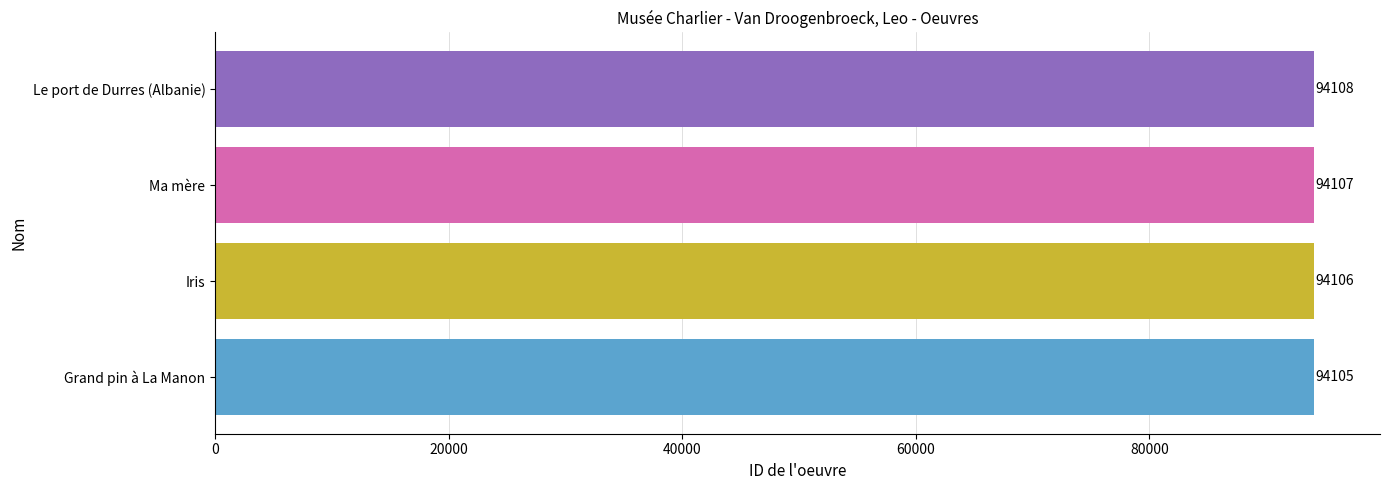

Does the chart contain stacked bars?

No